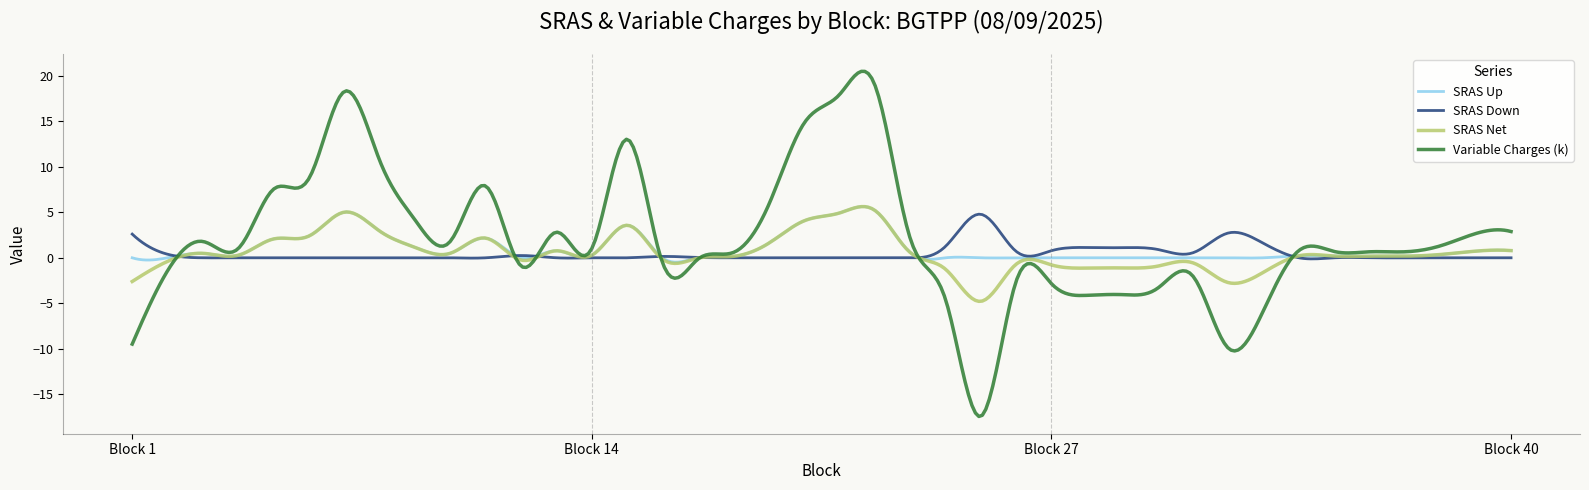

What is the minimum value shown in the chart?

-17.4